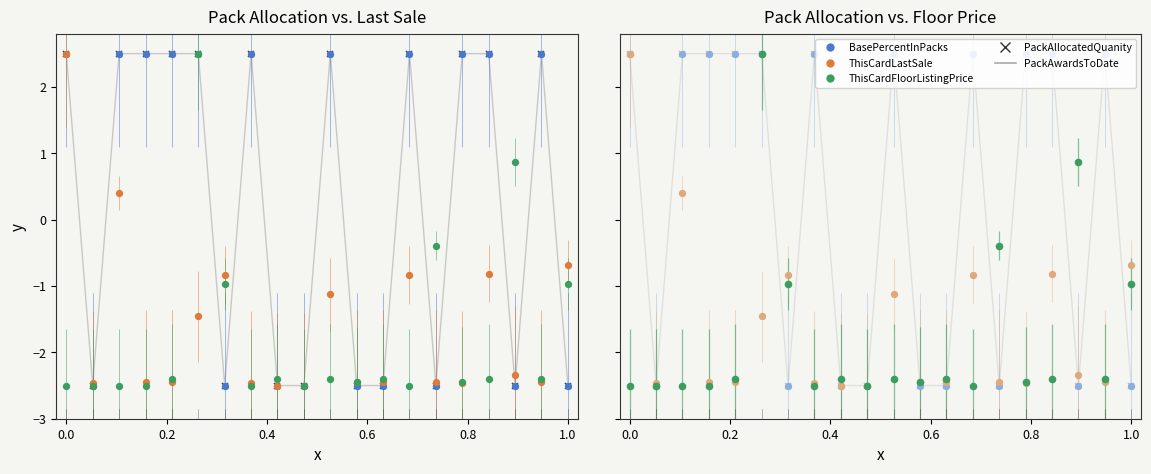

Which series contains the lowest Y value?

PackAllocatedQuanity